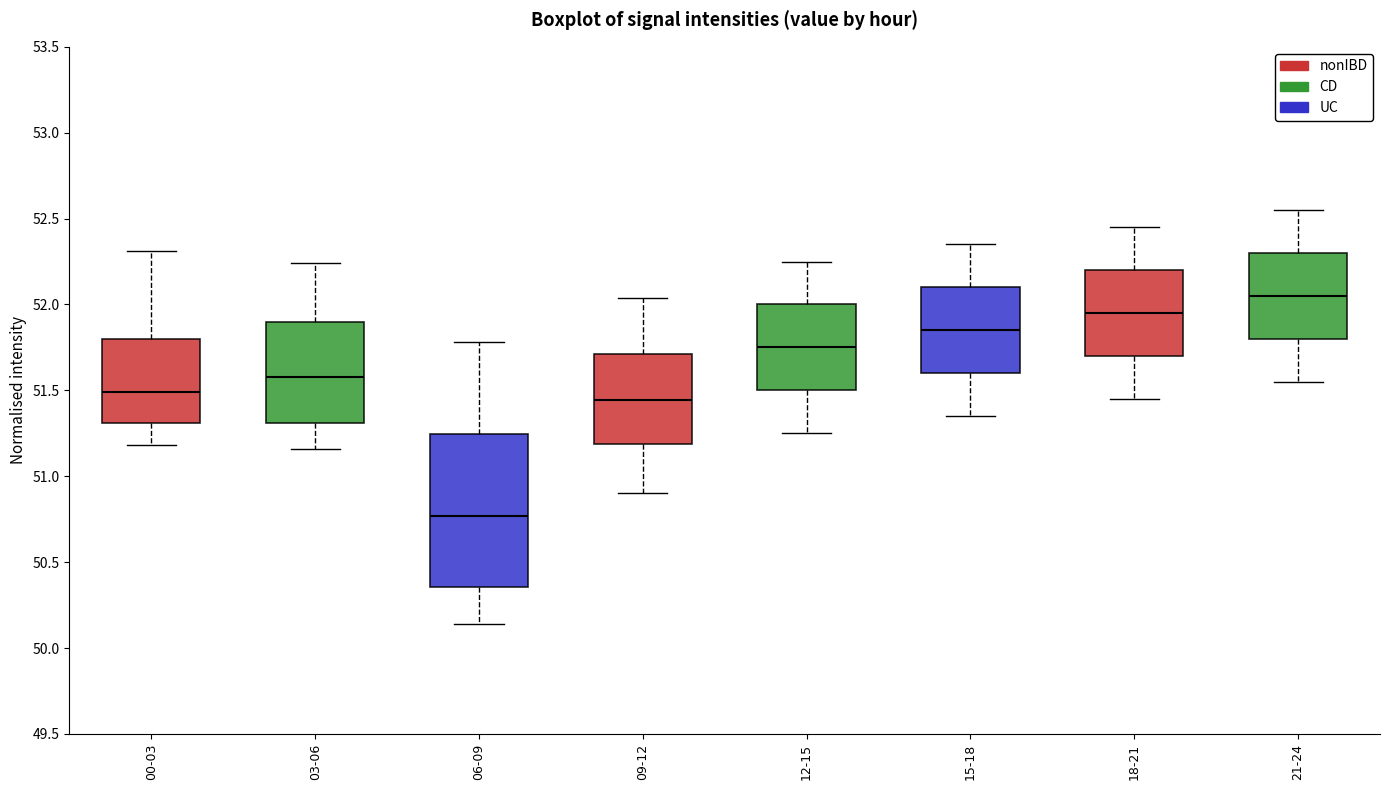

Reading left to right, transcribe this box plot: for each box, give where its median line is, the range the box spans, and where its two whiskers end, as read against the y-axis. The values are not printed on the chart, so give them approximately, as read against the axis.

00-03: median 51.50, box 51.30 to 51.80, whiskers 51.20 to 52.30
03-06: median 51.60, box 51.30 to 51.90, whiskers 51.15 to 52.25
06-09: median 50.75, box 50.35 to 51.25, whiskers 50.15 to 51.80
09-12: median 51.45, box 51.20 to 51.70, whiskers 50.90 to 52.05
12-15: median 51.75, box 51.50 to 52.00, whiskers 51.25 to 52.25
15-18: median 51.85, box 51.60 to 52.10, whiskers 51.35 to 52.35
18-21: median 51.95, box 51.70 to 52.20, whiskers 51.45 to 52.45
21-24: median 52.05, box 51.80 to 52.30, whiskers 51.55 to 52.55